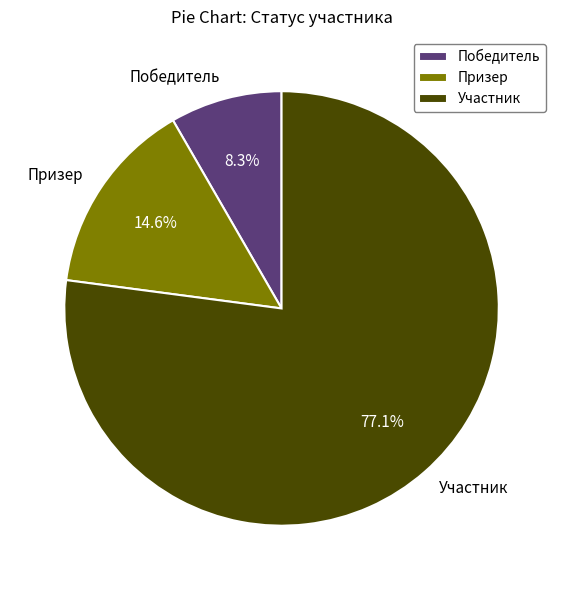

How many segments does this pie chart have?

3